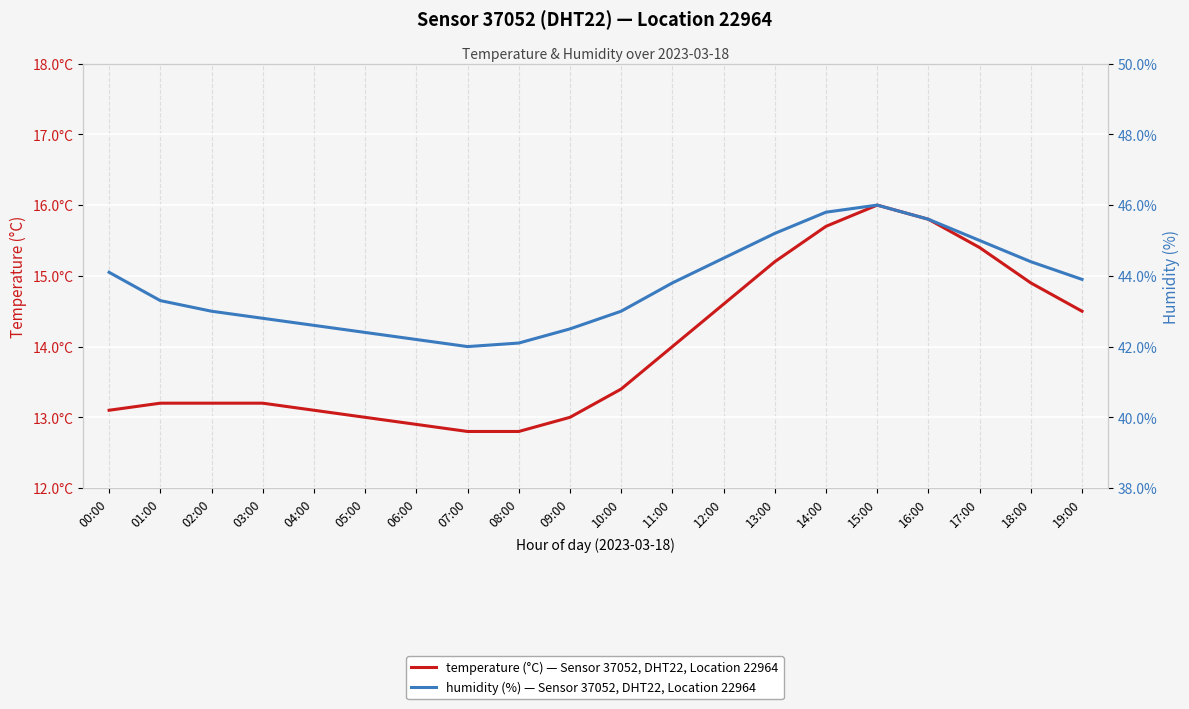

How many interior local peaks does the humidity series have?

1